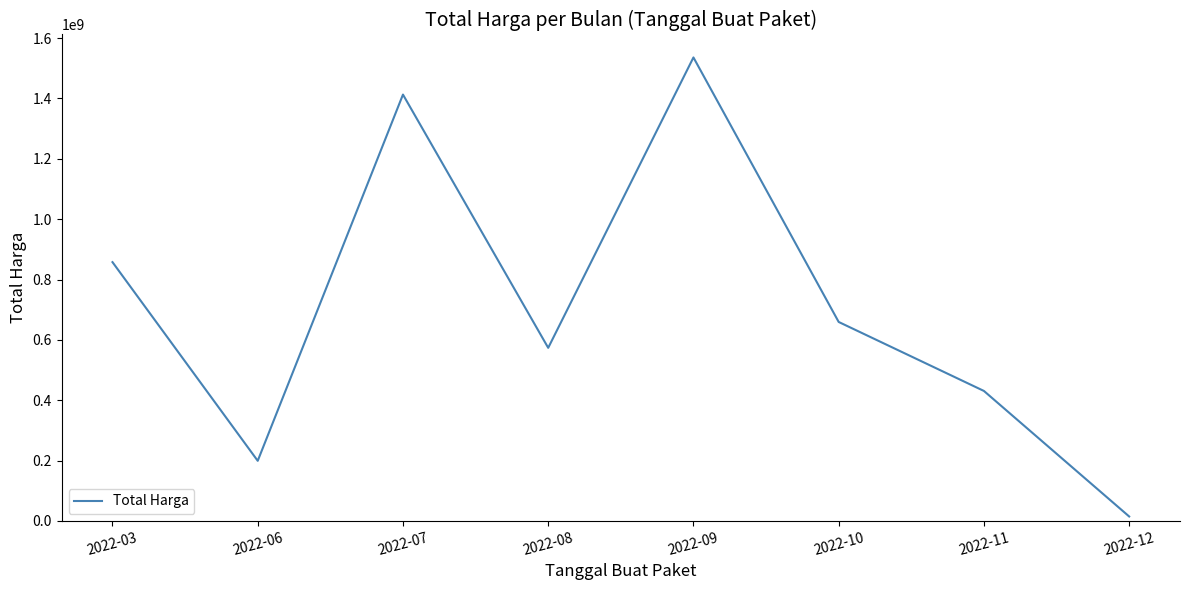

Rank the categories by value from lowest to highest.

2022-12, 2022-06, 2022-11, 2022-08, 2022-10, 2022-03, 2022-07, 2022-09